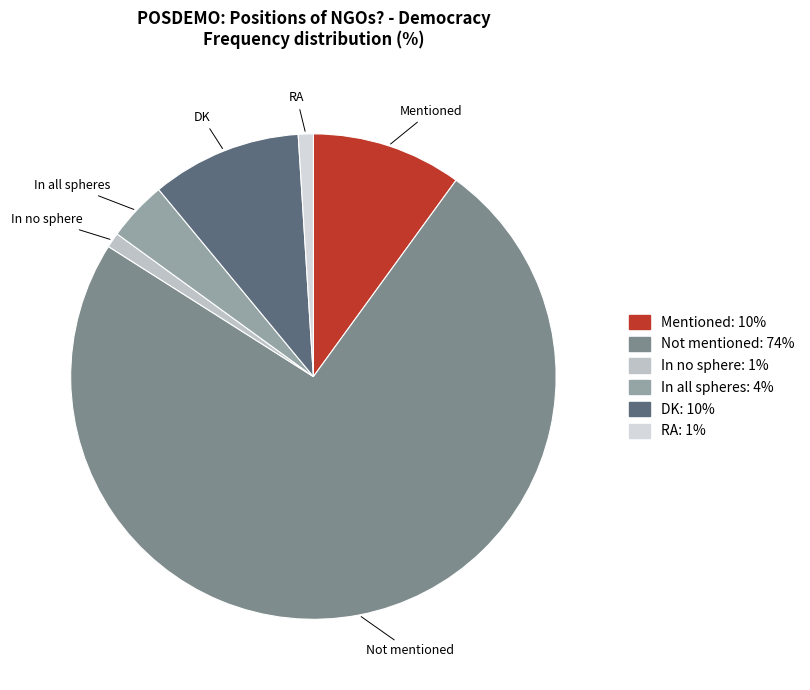

What is the largest slice in the pie chart?

Not mentioned